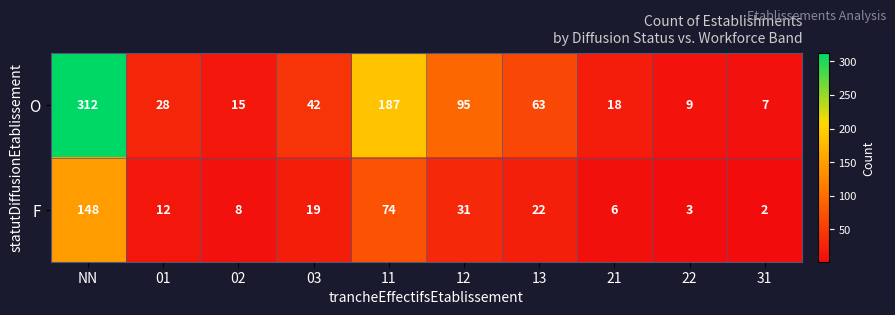

What is the difference between the maximum and minimum values in the F series?

146